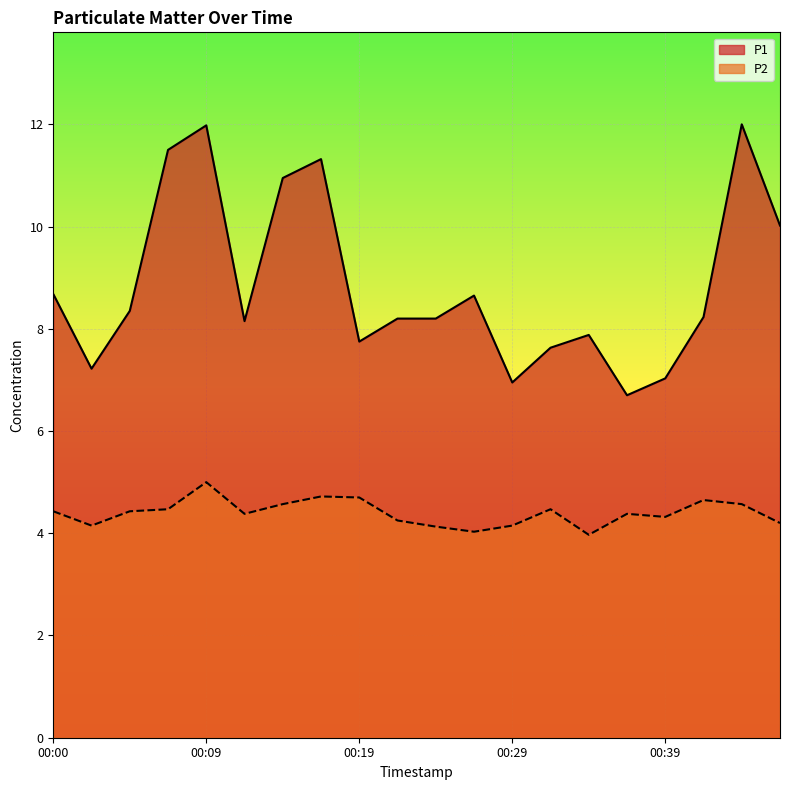

What is the value of the P1 point at the 19th from the left?

12.0